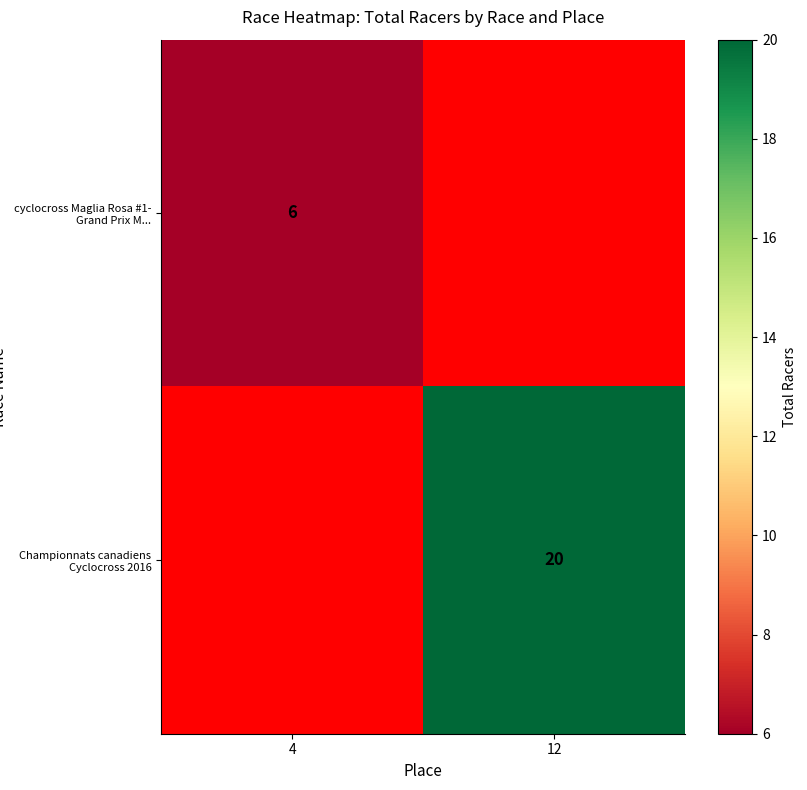

Is it true that cyclocross Maglia Rosa #1- Grand Prix M... equals 6 at 4?

True